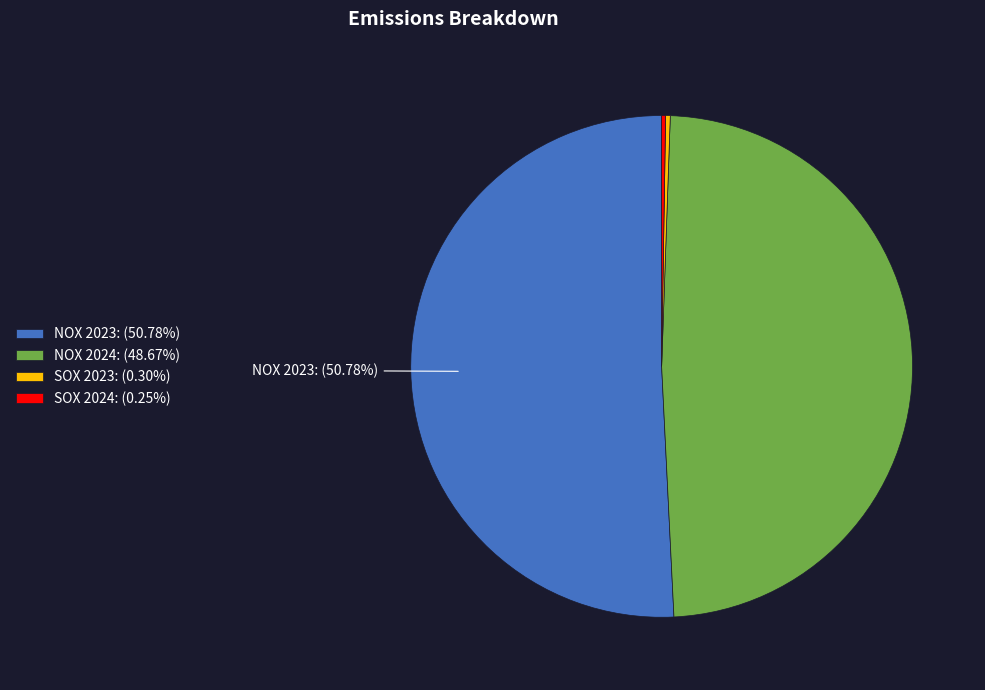

True or false: NOX 2023 accounts for 51% of the total.

True